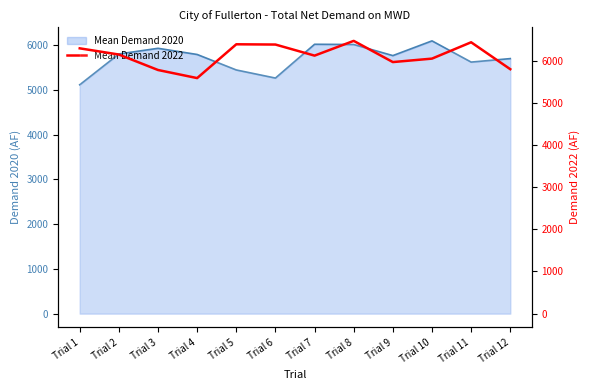

How many points are lower than both their immediate neighbors (excluding endpoints)?

3